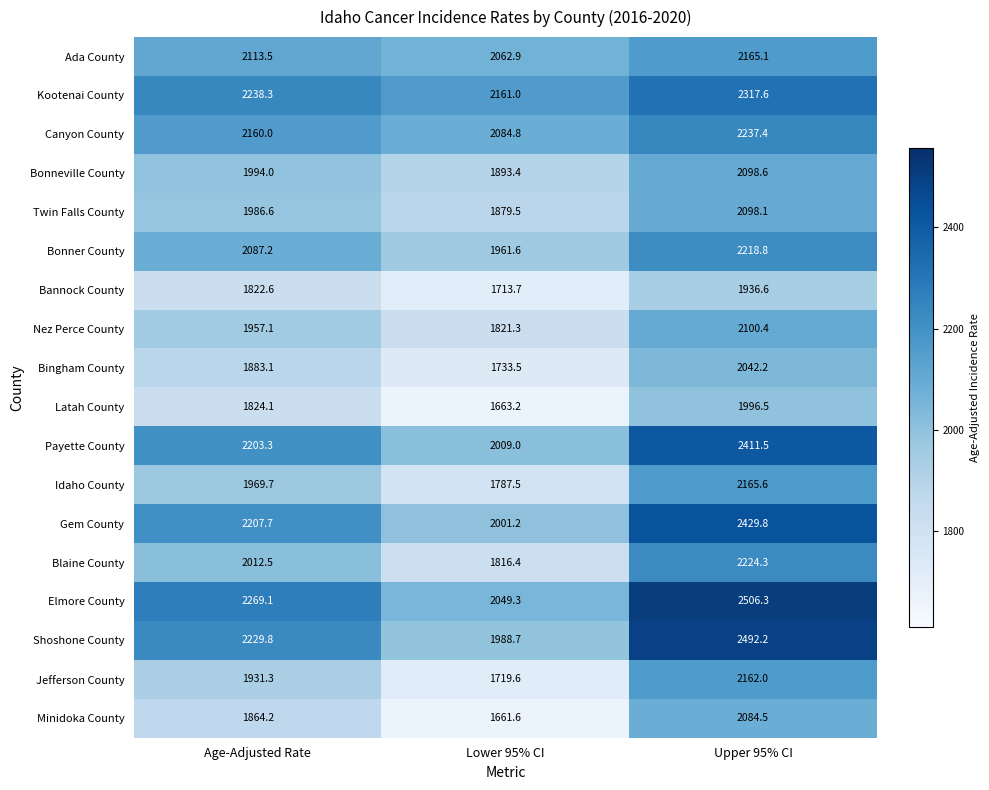

Which series has the largest total across all categories?

Elmore County